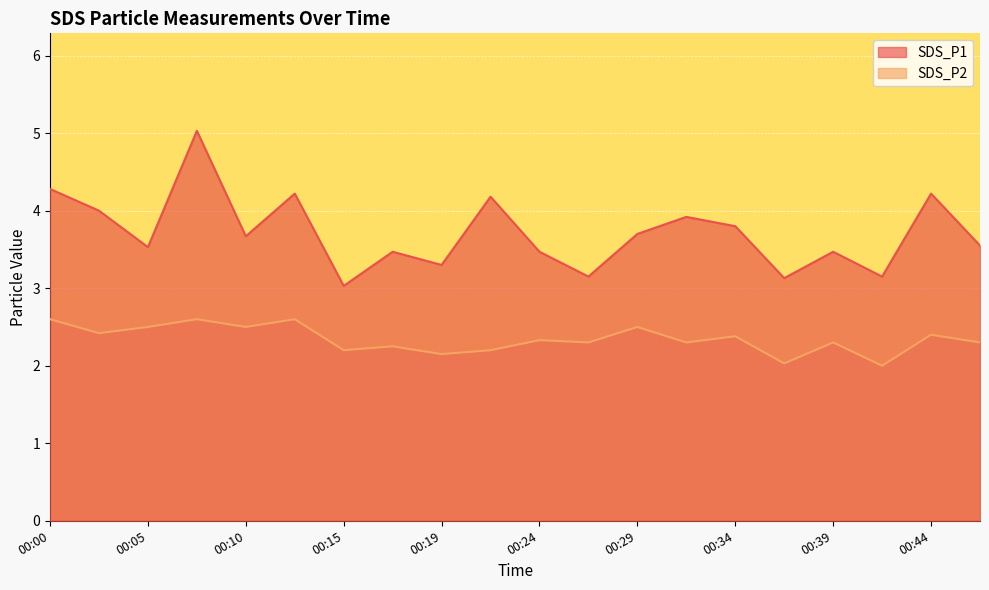

Which series has the largest total across all categories?

SDS_P1